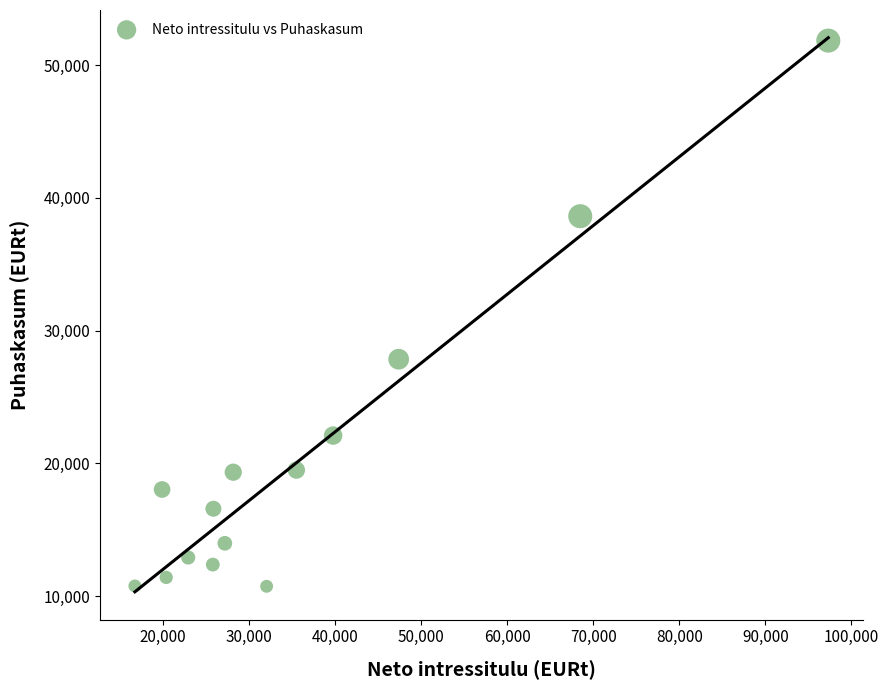

What is the range of Y values (max minus min)?

41098.2